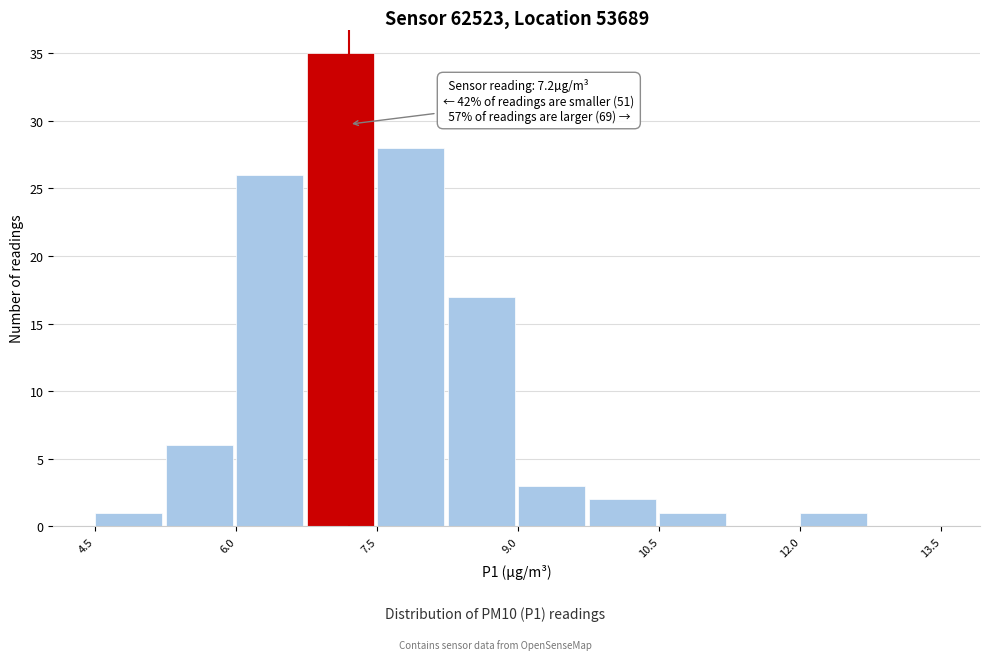

Read against the x-axis, roughly where is the centre of the tallest bar?

7.2